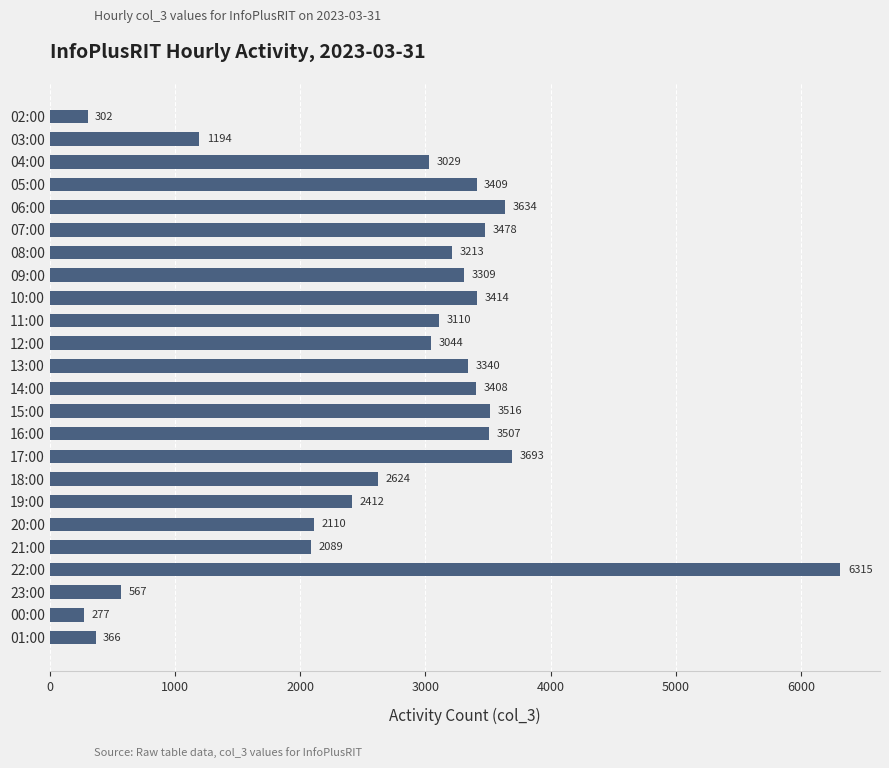

Is it true that the value at 22:00 is 6315?

True